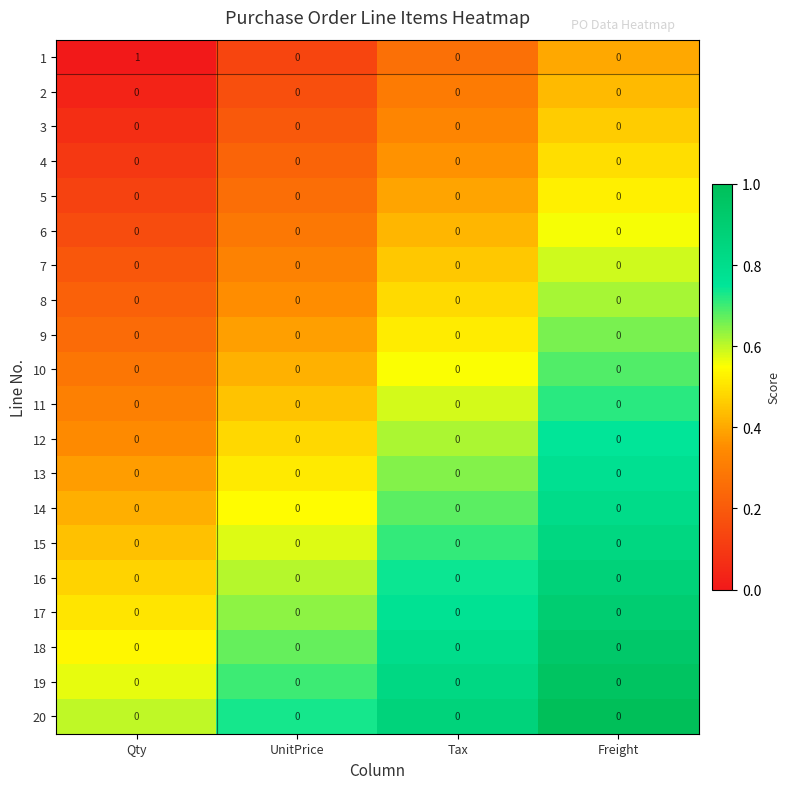

At which category is the sum across all series the highest?

Qty